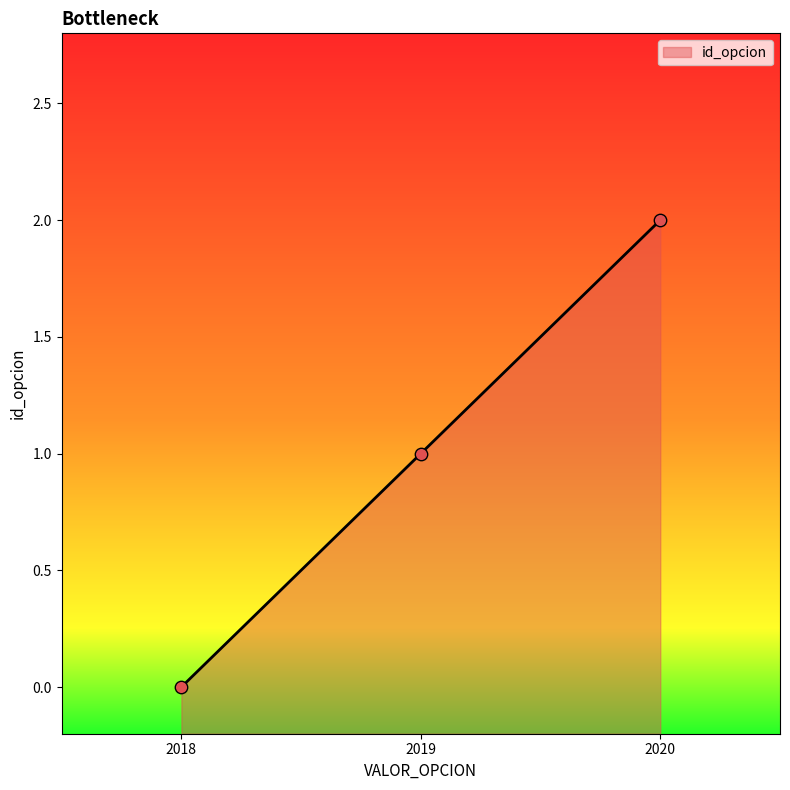

Between 2019 and 2018, which is larger?

2019